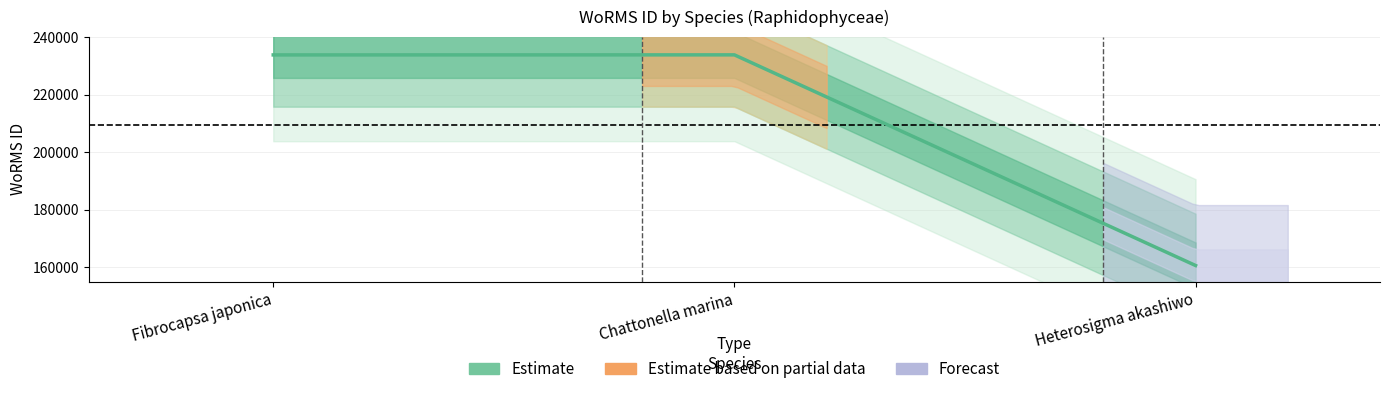

Is it true that the value at Heterosigma akashiwo is 271903?

False